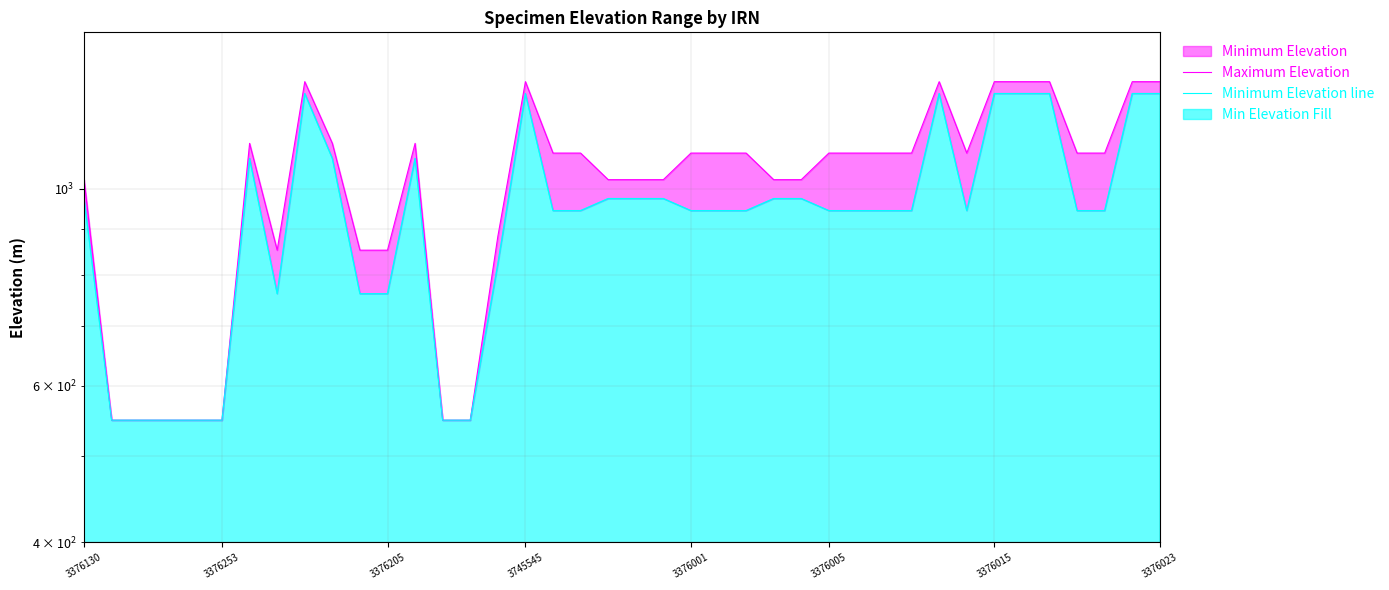

What is the sum of the Maximum Elevation values at 30 and 3376253?

1646